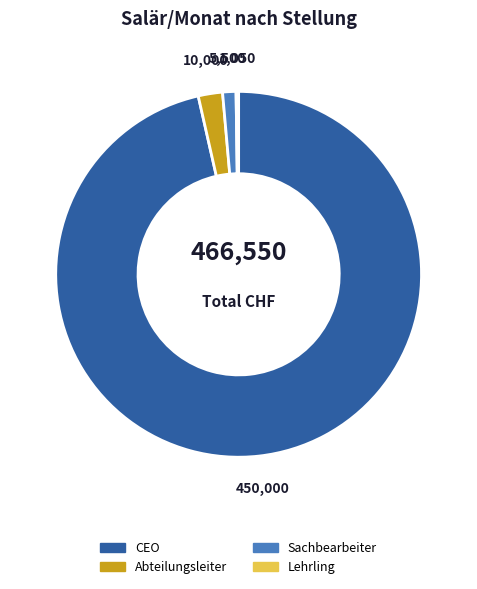

Which category has the biggest portion of the pie?

CEO